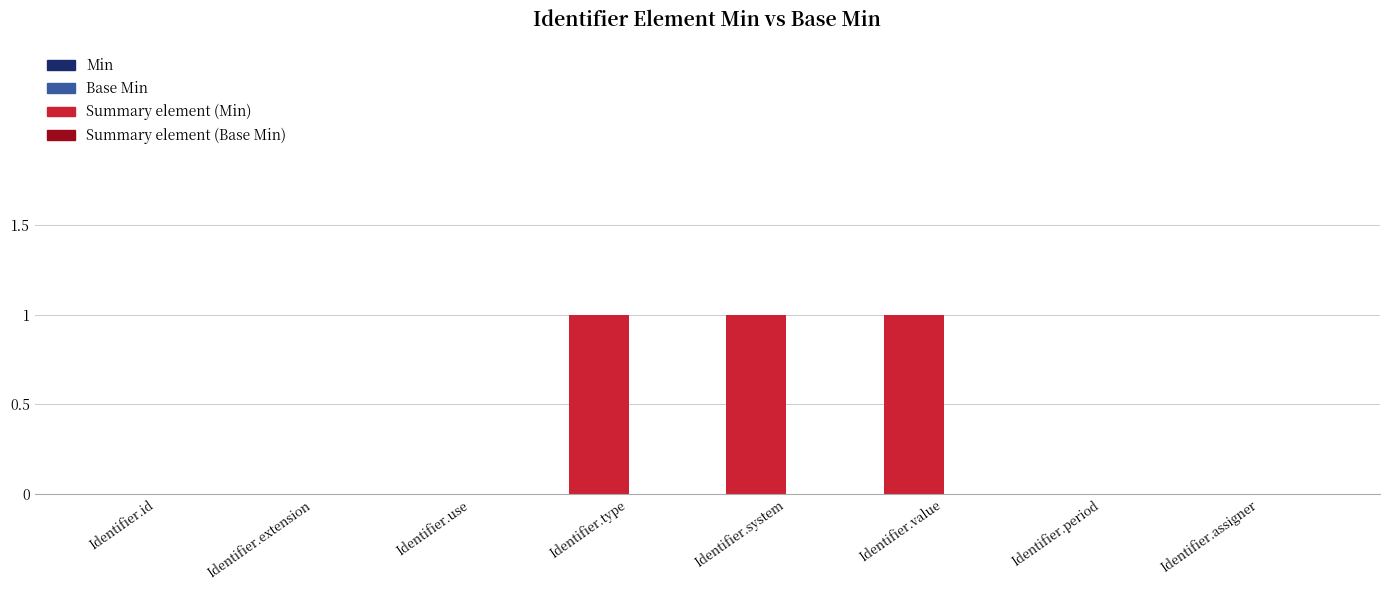

Which has a higher value, Identifier.use or Identifier.value?

Identifier.value